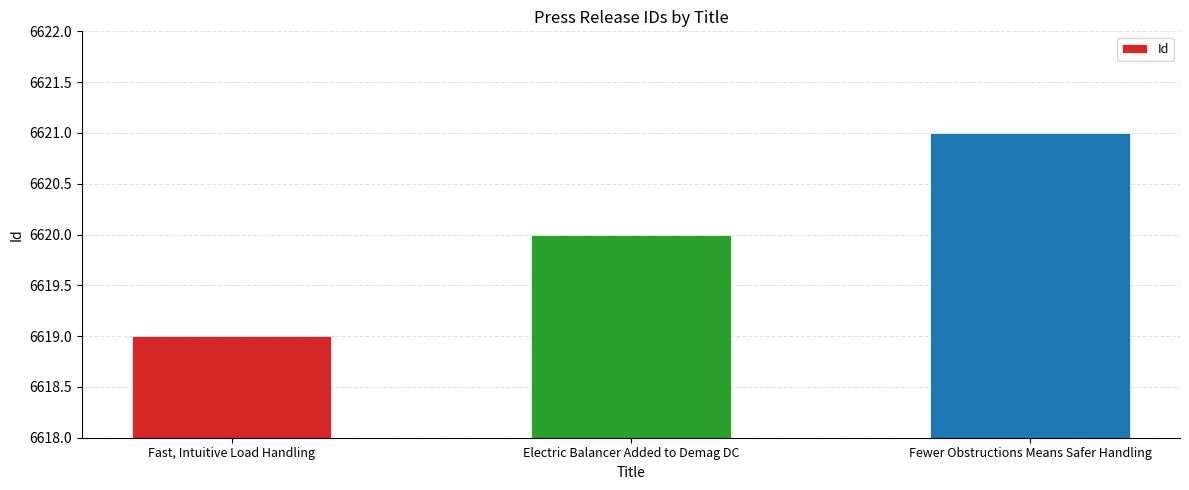

What is the label of the 3rd bar from the left?

Fewer Obstructions Means Safer Handling